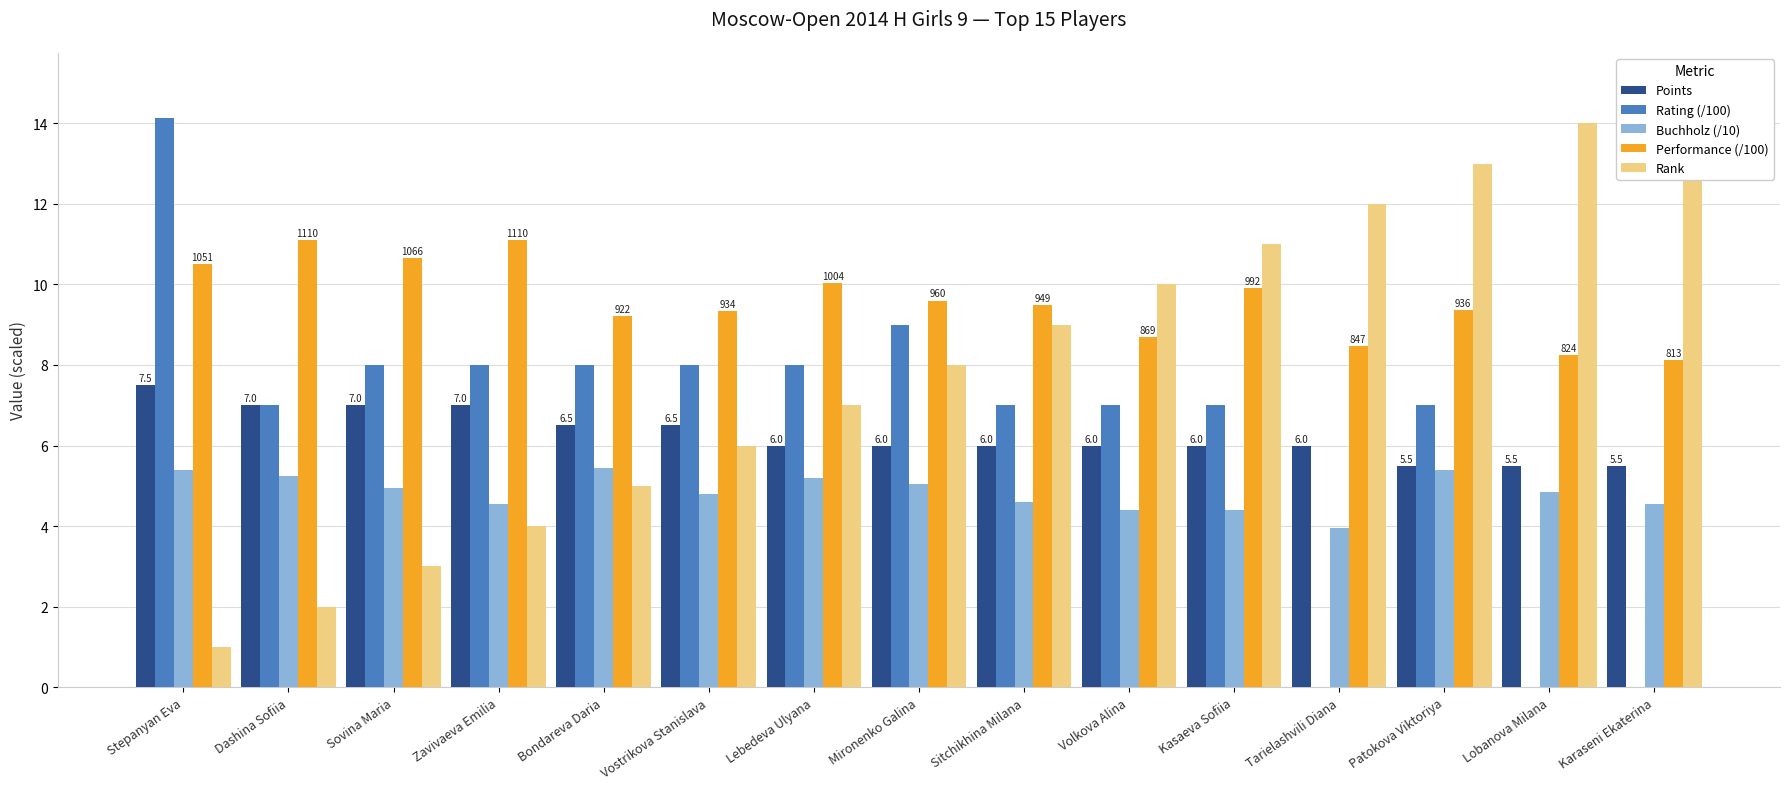

At how many categories does at least one series exceed 10?

10